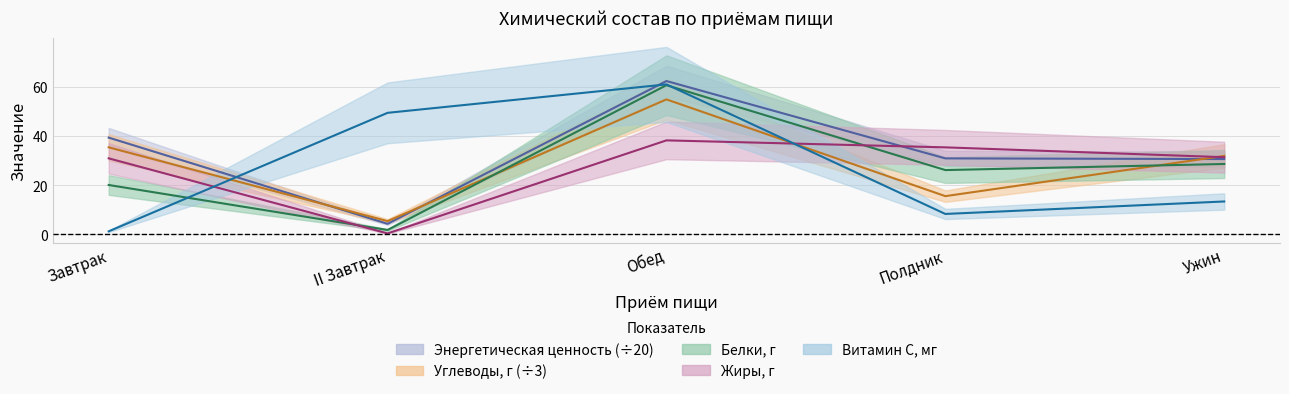

What is the total value across all series at Обед?

276.9